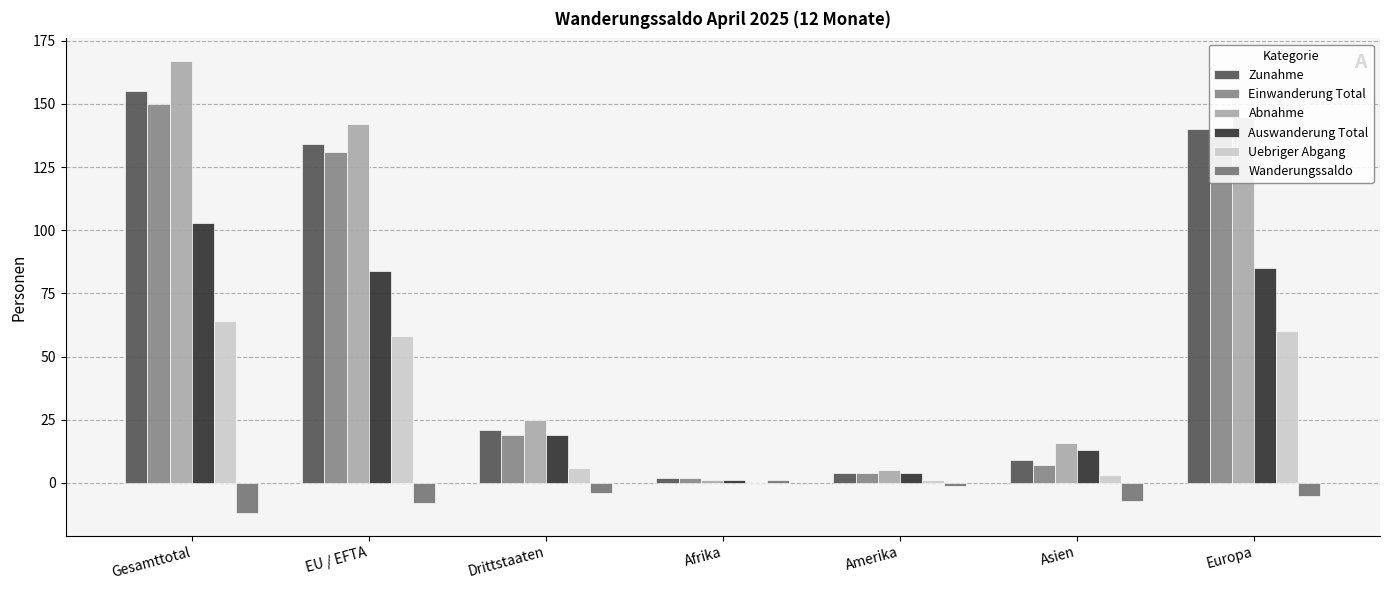

How many groups of bars are there?

7